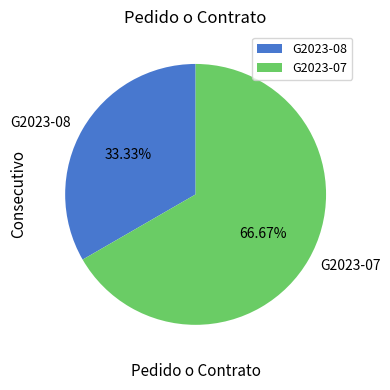

To the nearest percent, what is the difference between the largest and smallest slice percentages?

33%